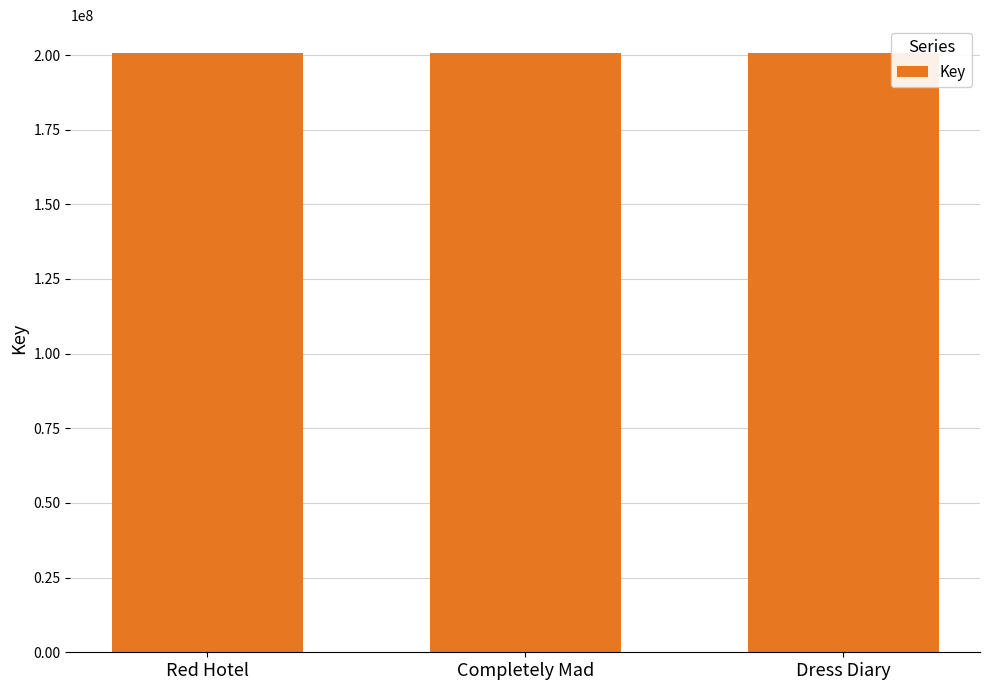

What is the greatest value displayed?

200555849